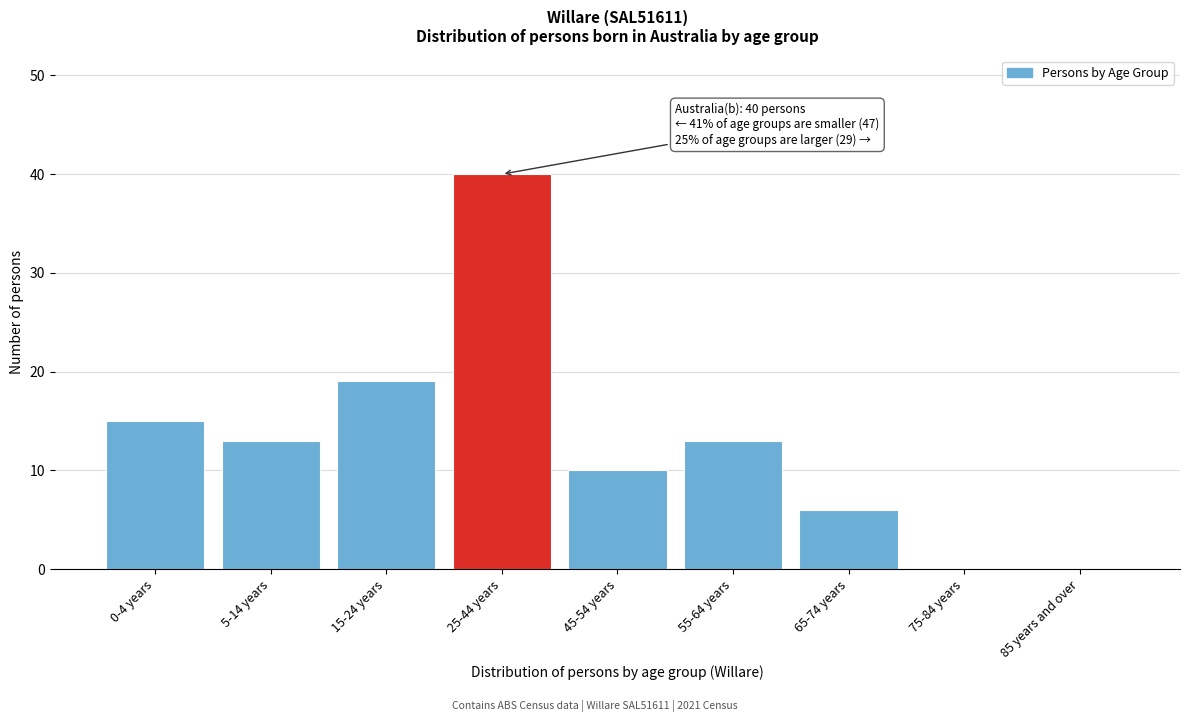

Reading right to left, extract all data points from this chart.

85 years and over=0	75-84 years=0	65-74 years=6	55-64 years=13	45-54 years=10	25-44 years=40	15-24 years=19	5-14 years=13	0-4 years=15